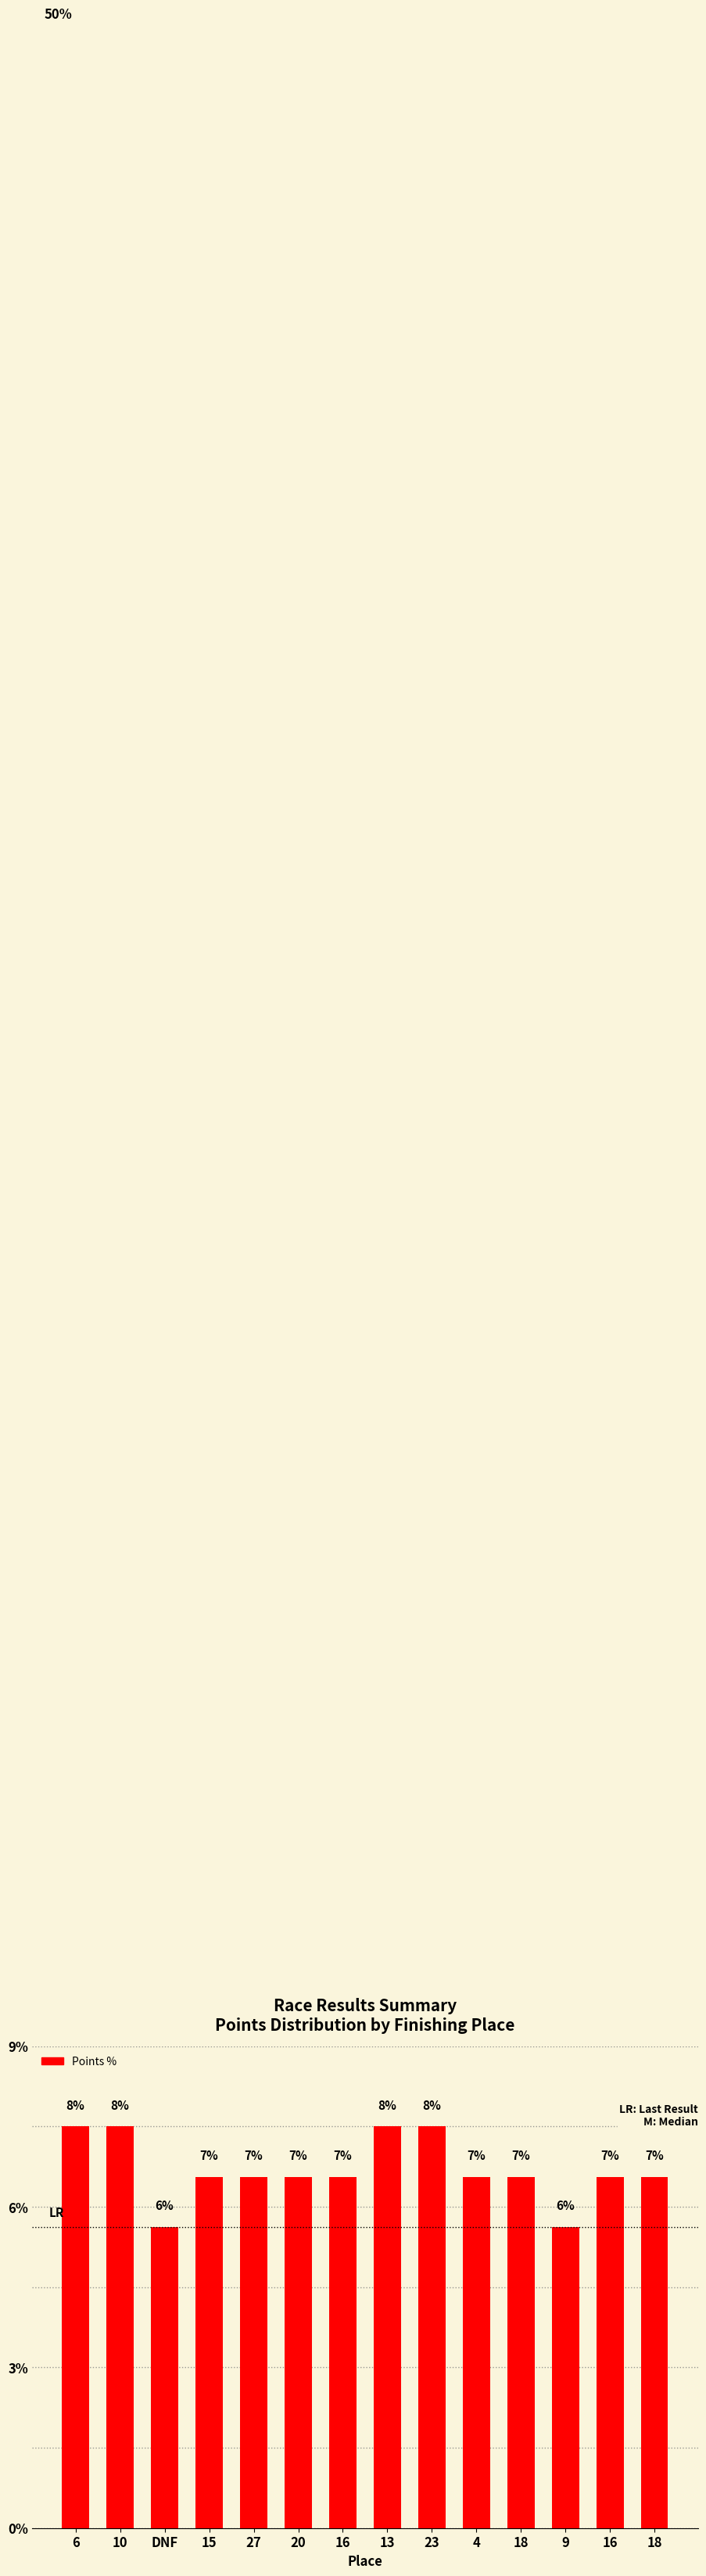

Are the bars horizontal?

No